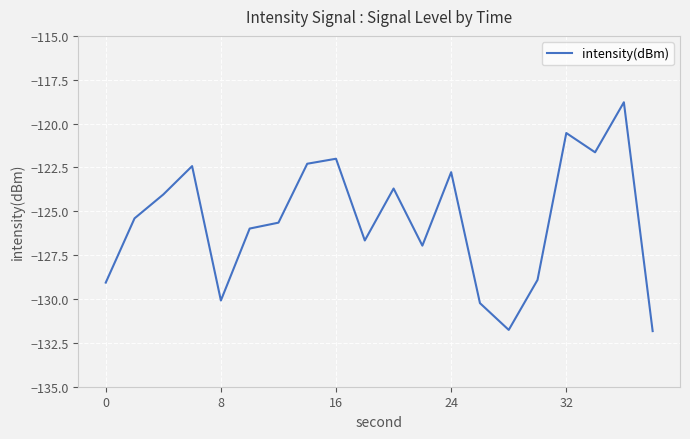

What is the difference between the maximum and minimum values?

13.0